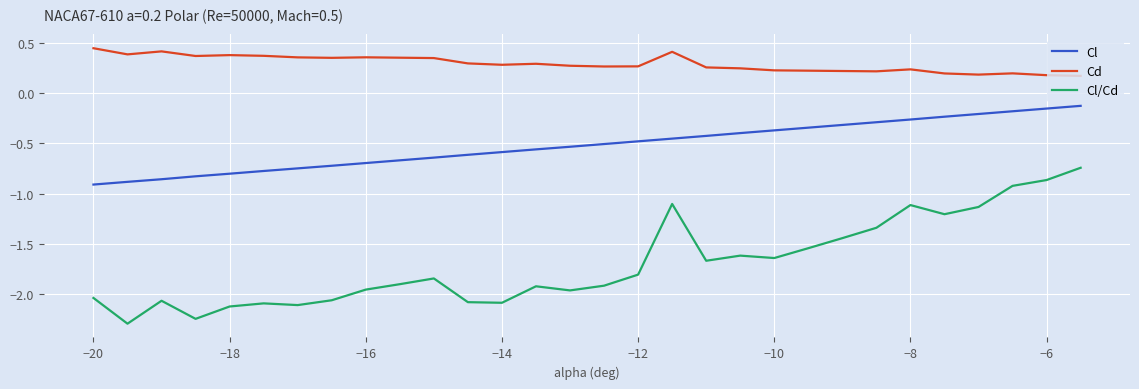

Which series has the widest spread of values?

Cl/Cd